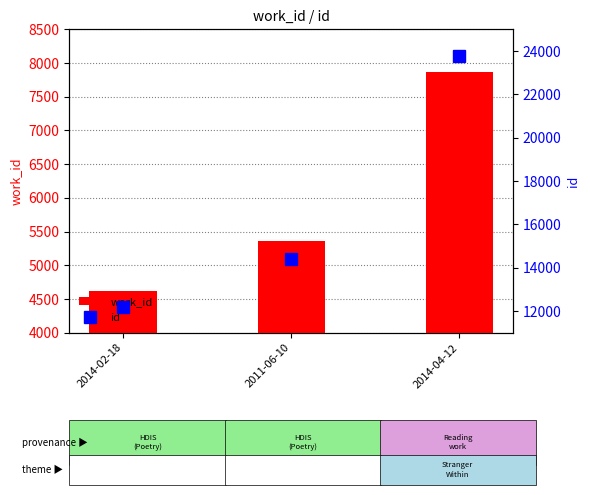

At which category is the sum across all series the highest?

2014-04-12